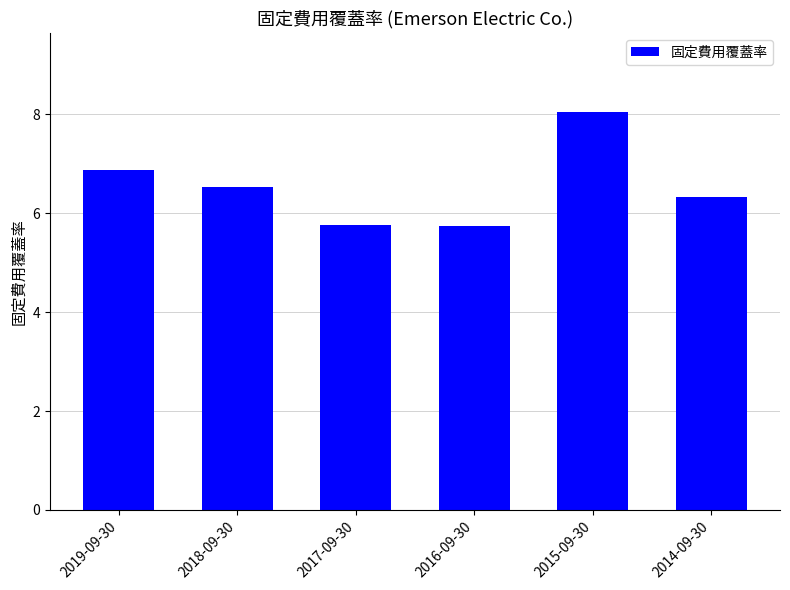

What is the difference between the values at 2018-09-30 and 2017-09-30?

0.8